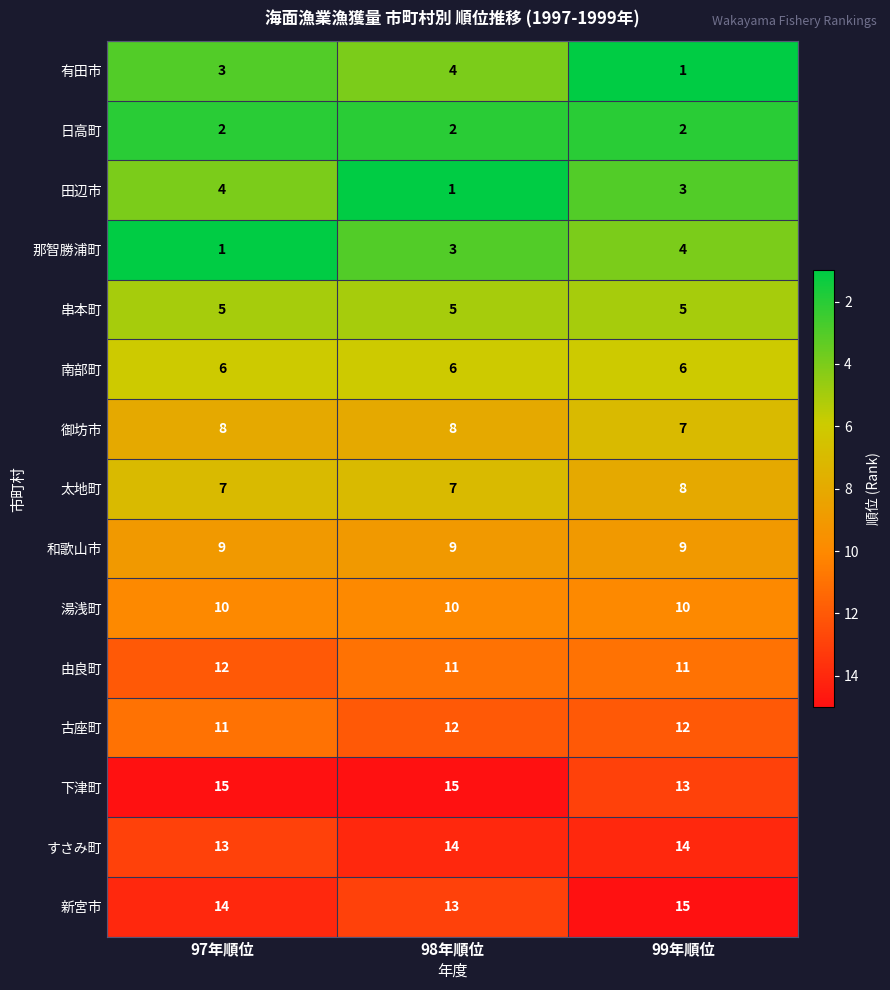

Is it true that 新宮市 equals 14 at 97年順位?

True